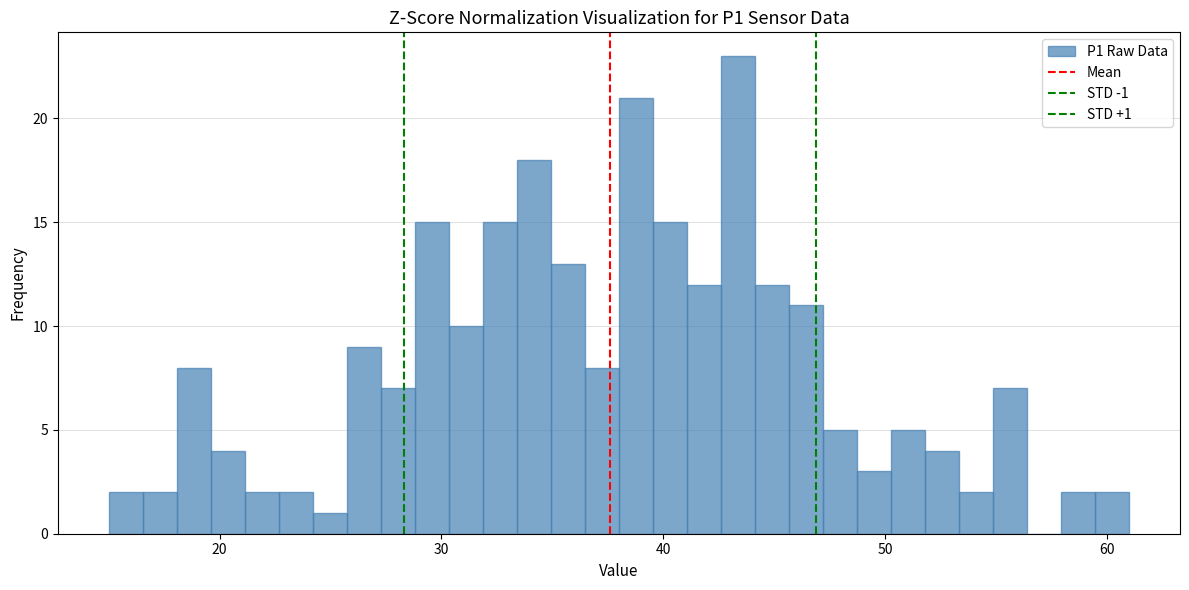

Read against the x-axis, roughly where is the centre of the tallest bar?

43